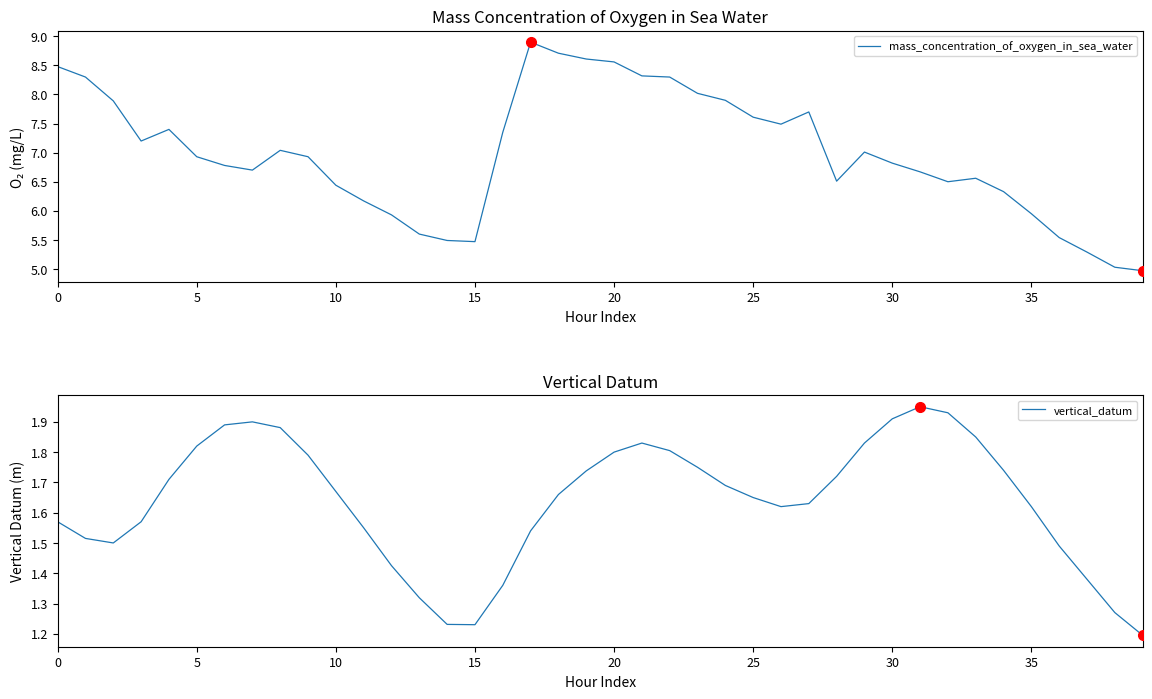

Which series has the largest total across all categories?

mass_concentration_of_oxygen_in_sea_water